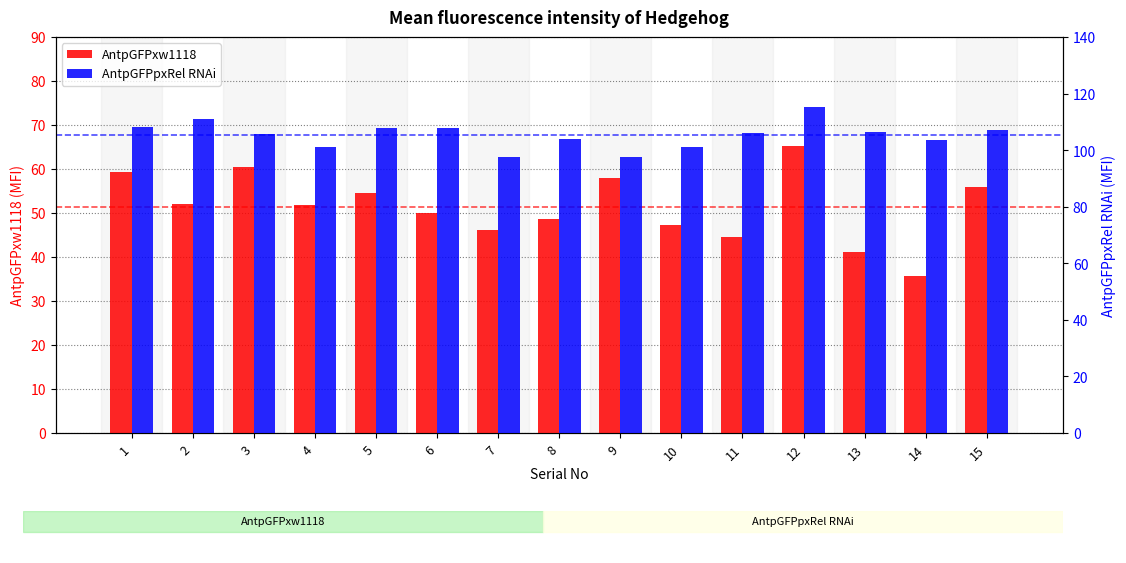

At how many categories does at least one series exceed 38?

15